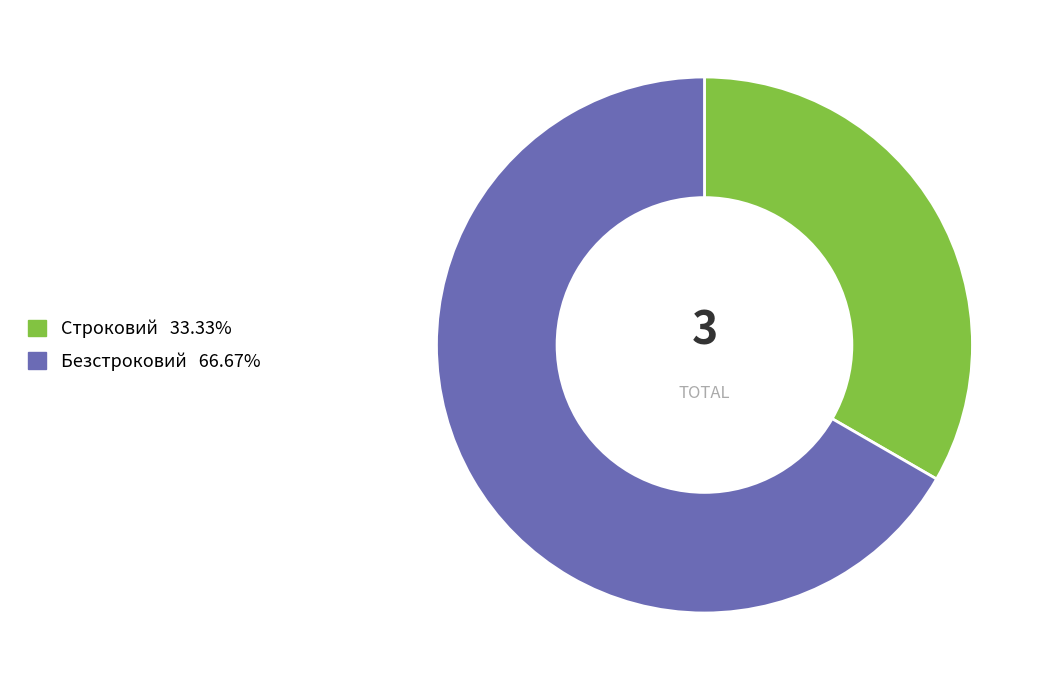

Rank the categories by value from highest to lowest.

Безстроковий, Строковий